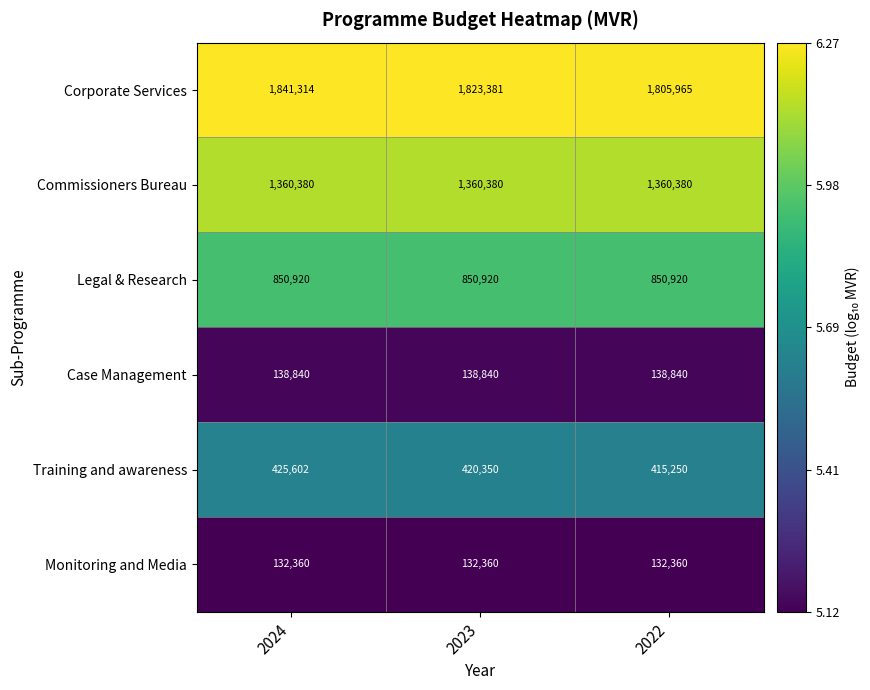

Rank the series by their maximum value, from highest to lowest.

Corporate Services, Commissioners Bureau, Legal & Research, Training and awareness, Case Management, Monitoring and Media